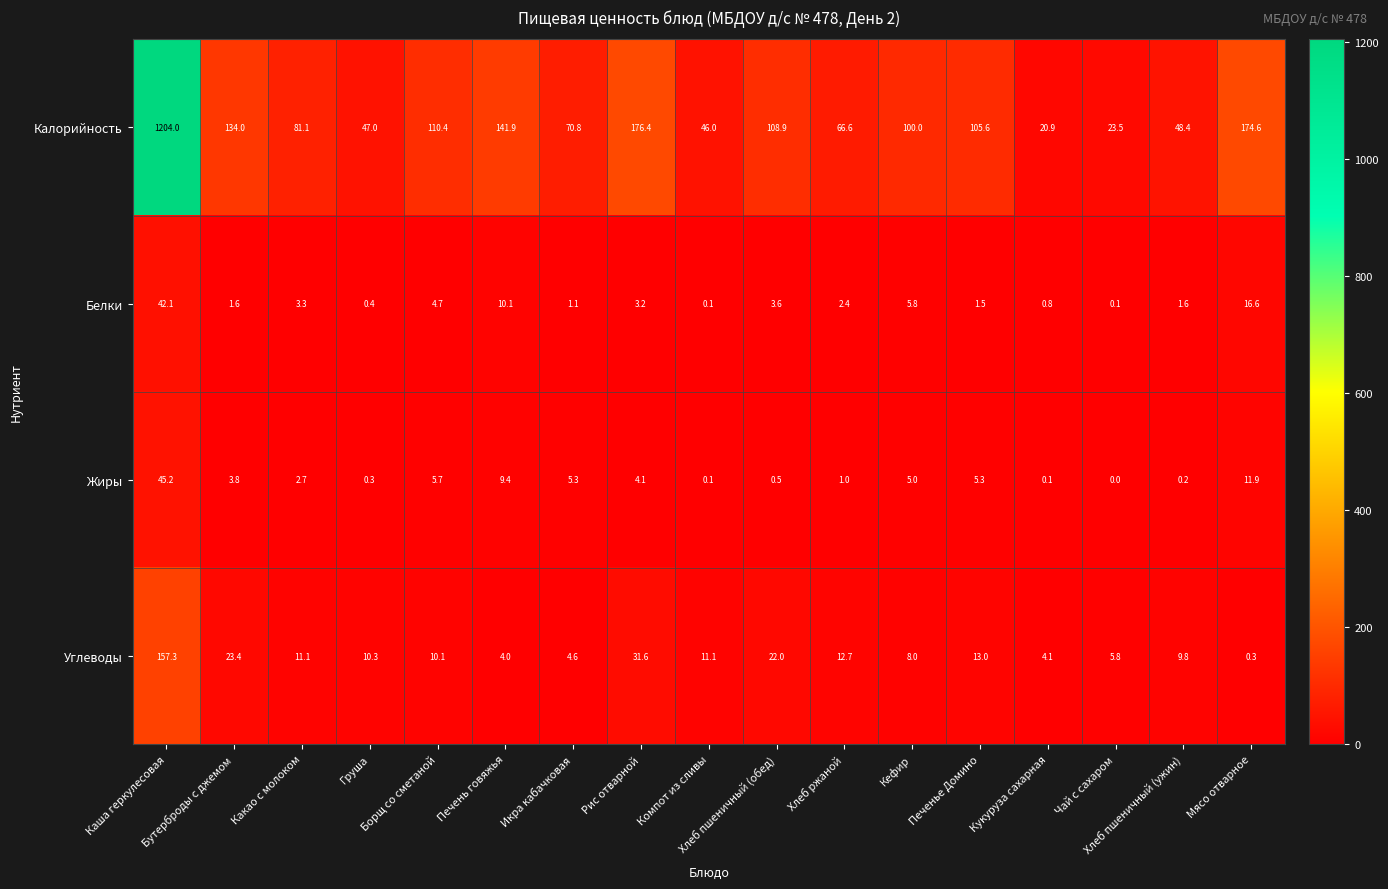

Rank the series by their maximum value, from highest to lowest.

Калорийность, Углеводы, Жиры, Белки